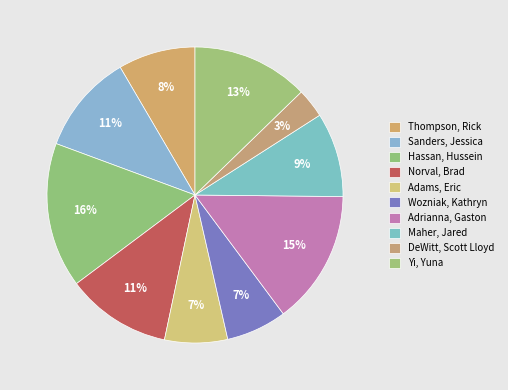

Rank the categories by value from highest to lowest.

Hassan, Hussein, Adrianna, Gaston, Yi, Yuna, Norval, Brad, Sanders, Jessica, Maher, Jared, Thompson, Rick, Adams, Eric, Wozniak, Kathryn, DeWitt, Scott Lloyd